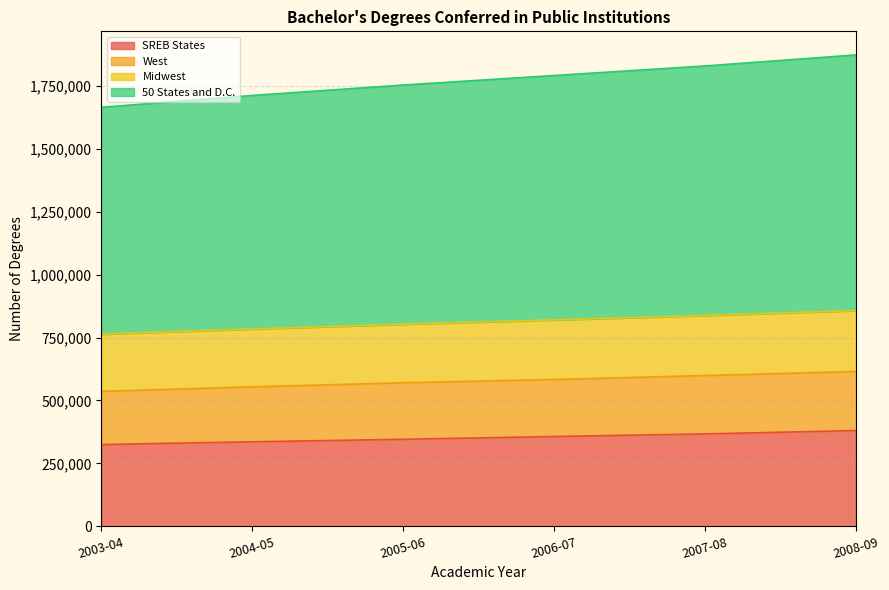

Rank the series by their average value, from highest to lowest.

50 States and D.C., Midwest, West, SREB States